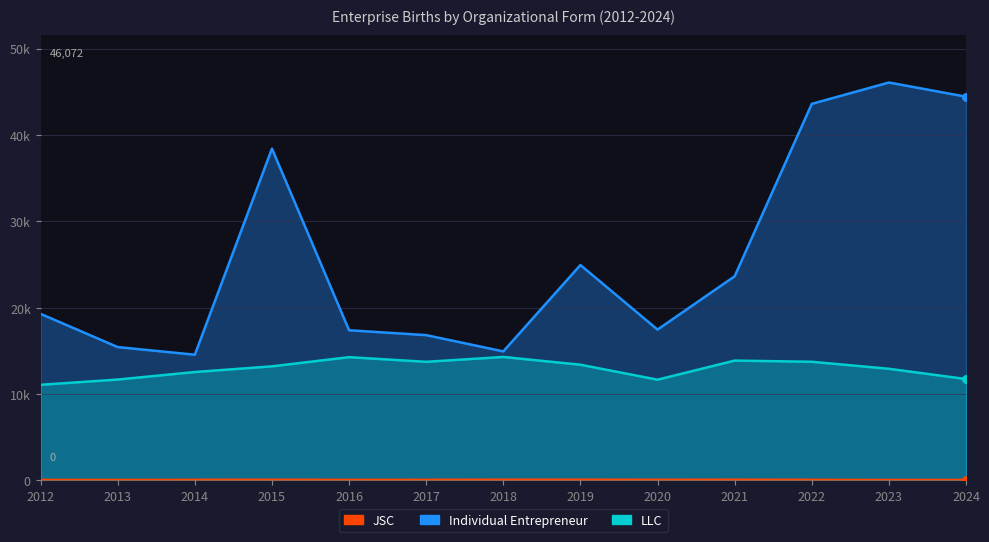

At how many categories does at least one series exceed 44664?

1